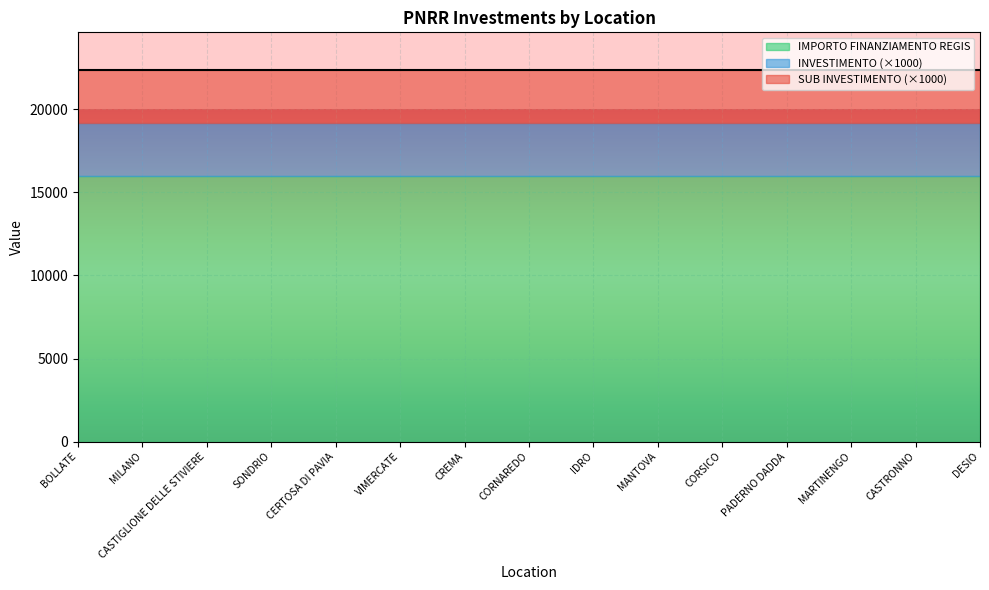

What is the sum of the INVESTIMENTO values at CASTIGLIONE DELLE STIVIERE and DESIO?

6.4